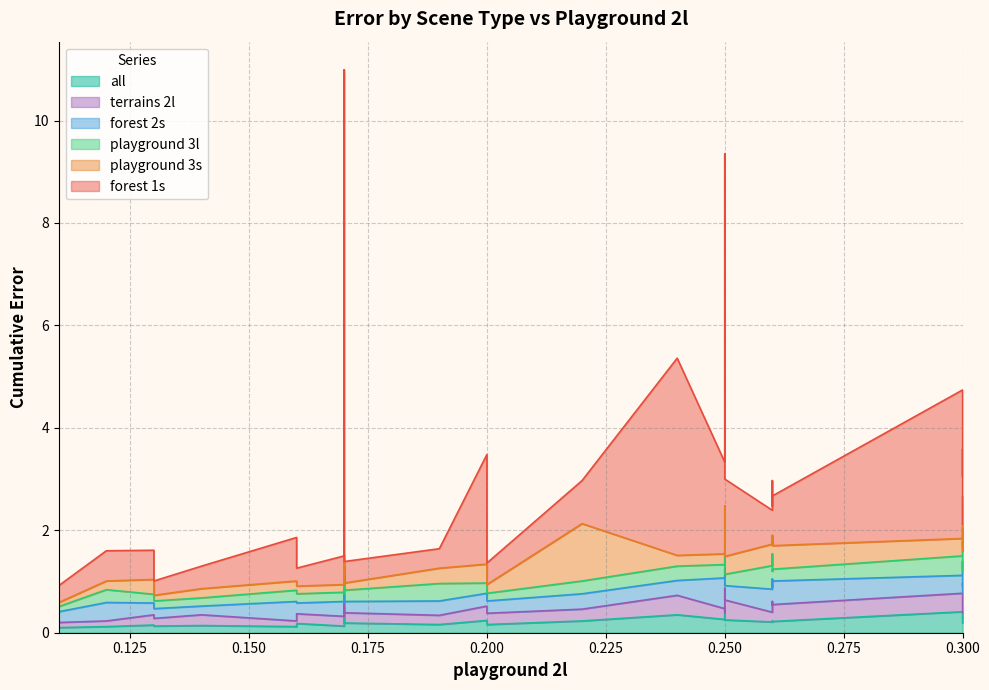

What is the greatest value displayed?

9.6